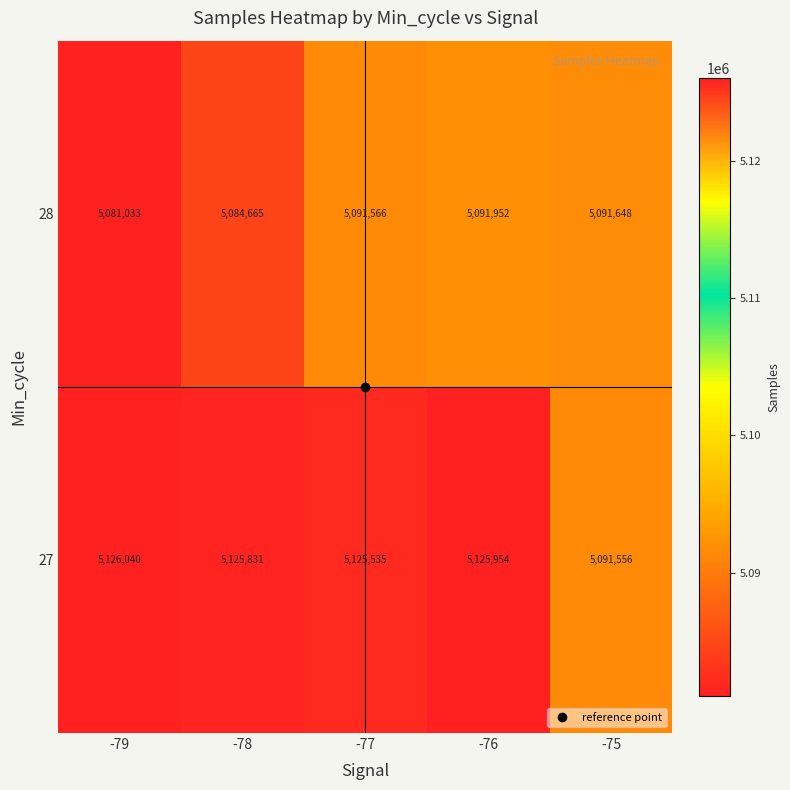

Which label corresponds to the smallest value in the chart?

-79